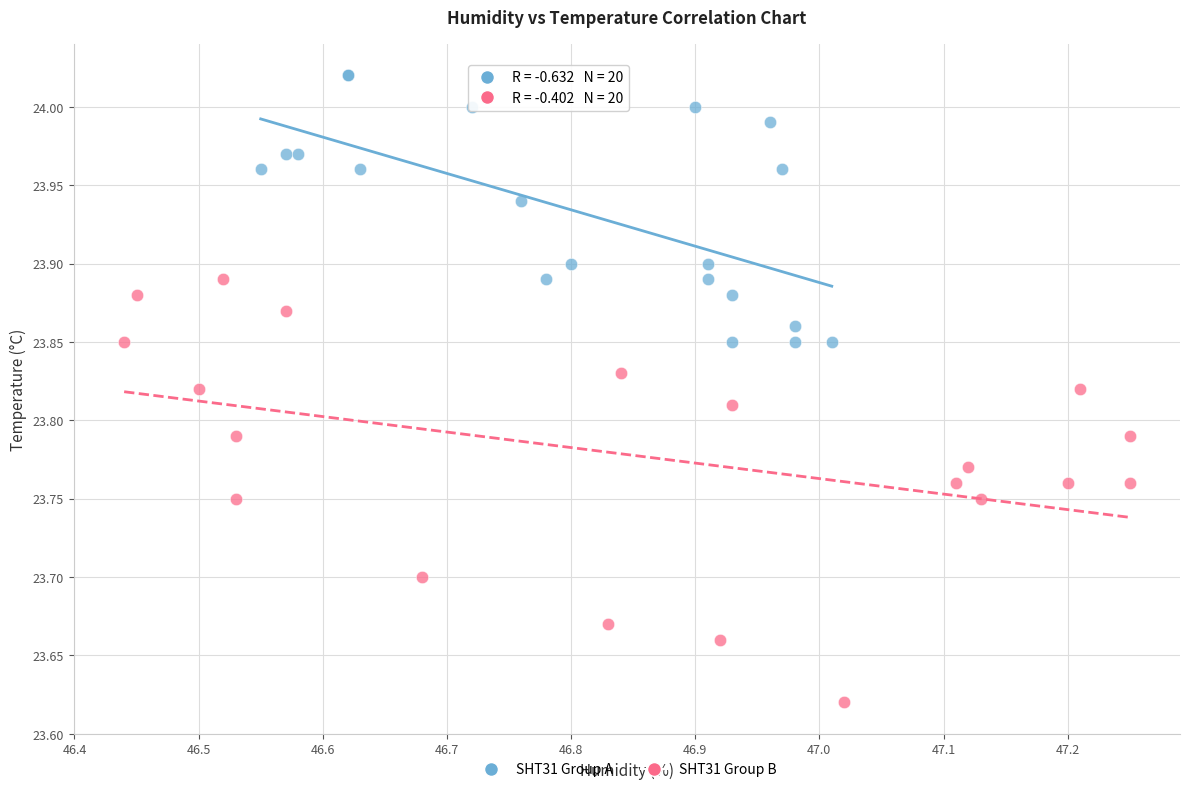

Which series contains the lowest Y value?

SHT31 Group B